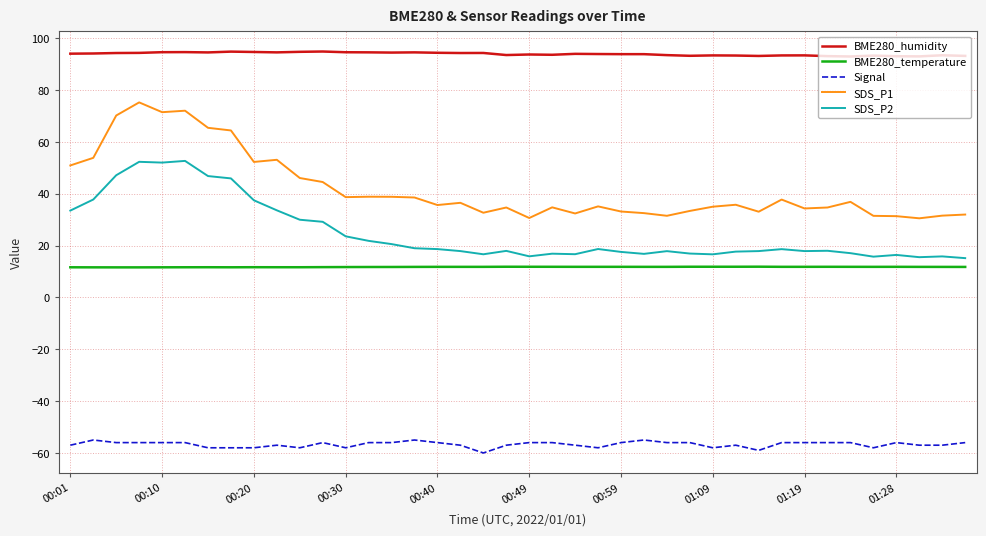

Count the number of categories in the chart.

40